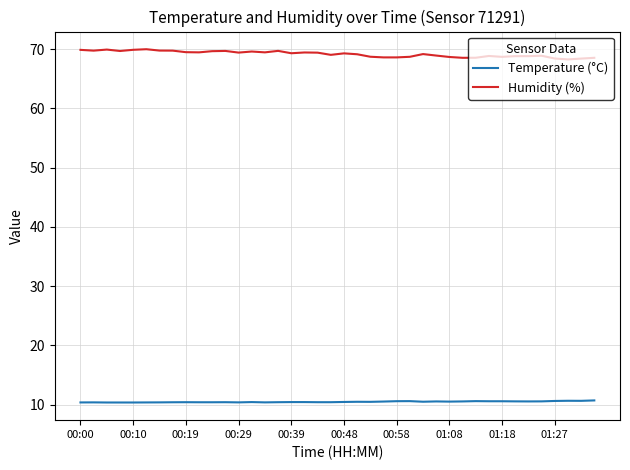

True or false: Temperature (°C) and Humidity (%) intersect in this chart.

False